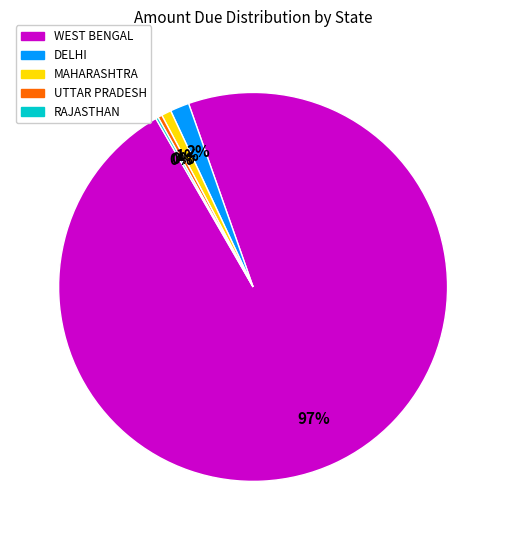

Between WEST BENGAL and UTTAR PRADESH, which is larger?

WEST BENGAL